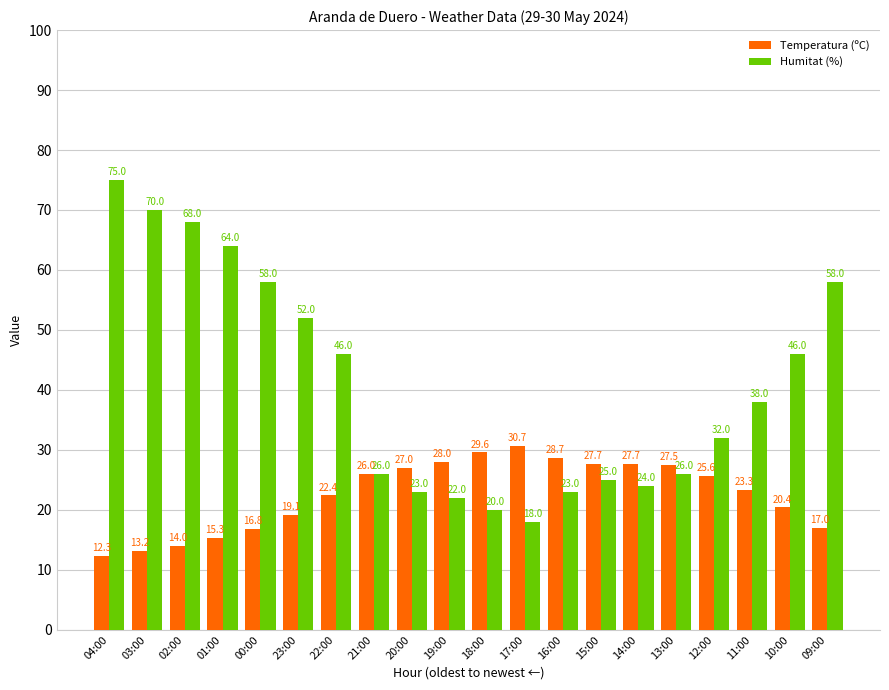

How many bars are there in each group?

2